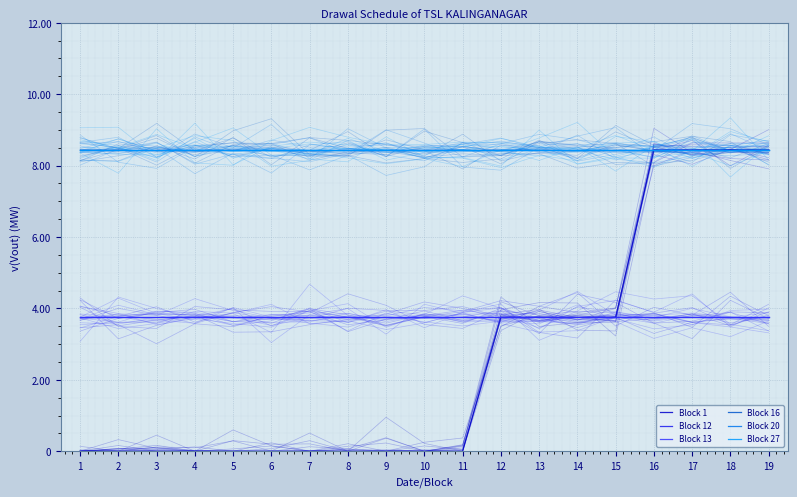

What is the value of the Block 27 point at the 12th from the left?

8.4